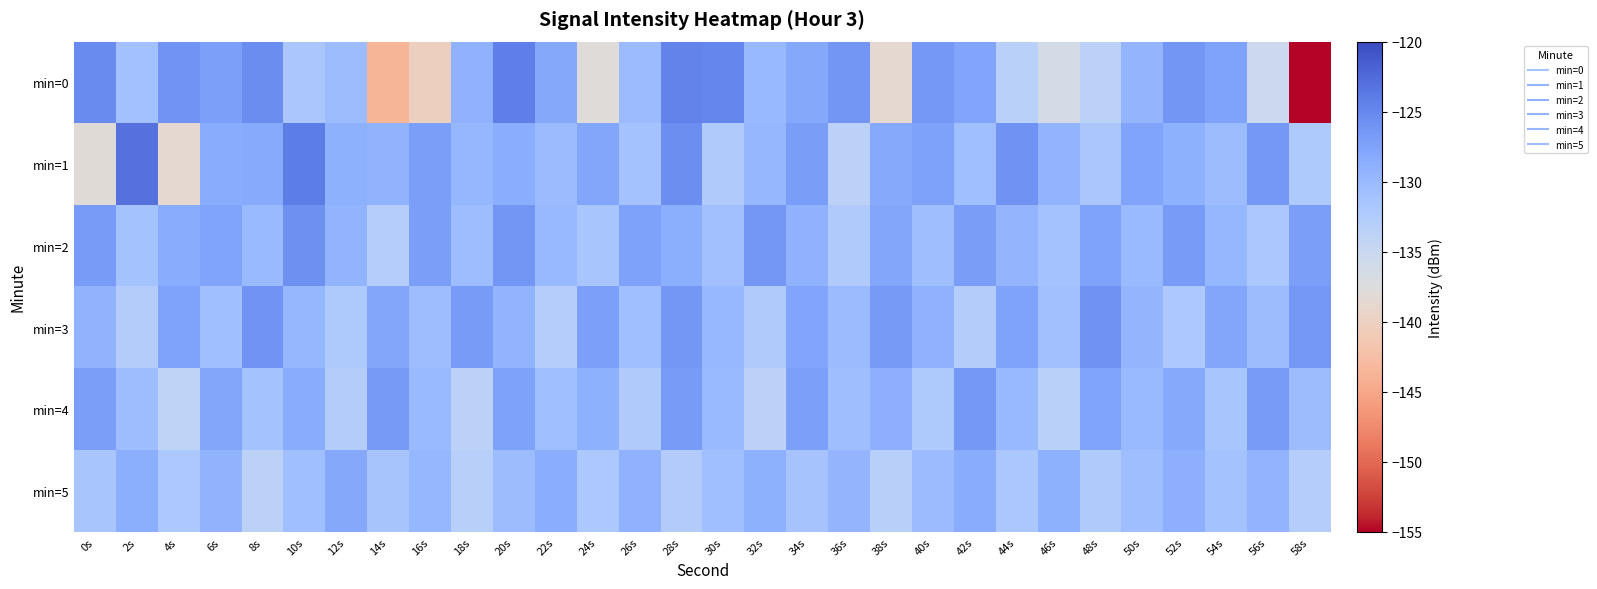

At which category does the chart reach its minimum across all series?

58s